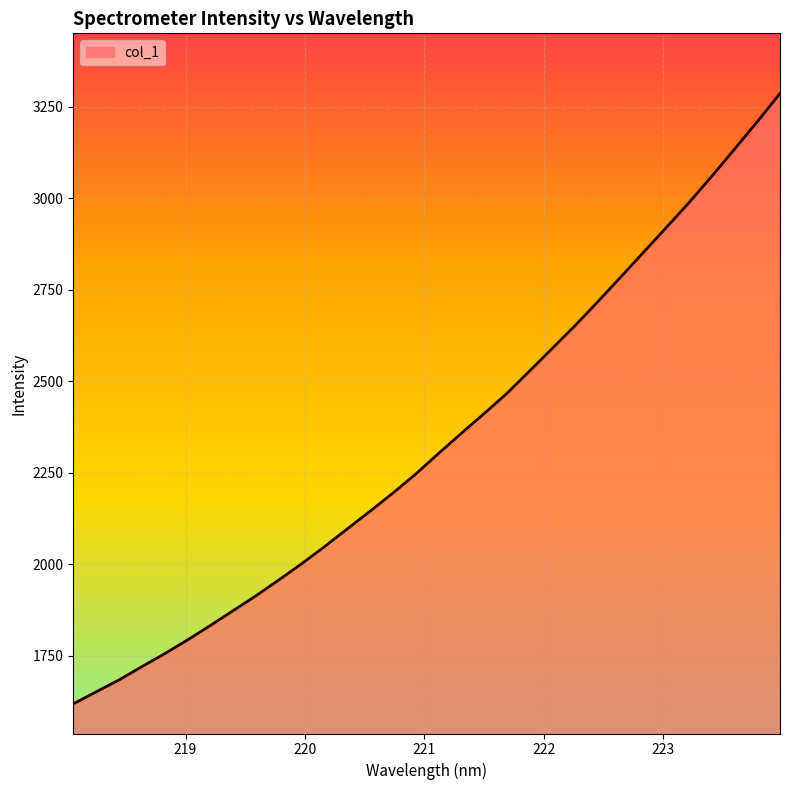

What is the maximum value shown in the chart?

3285.7